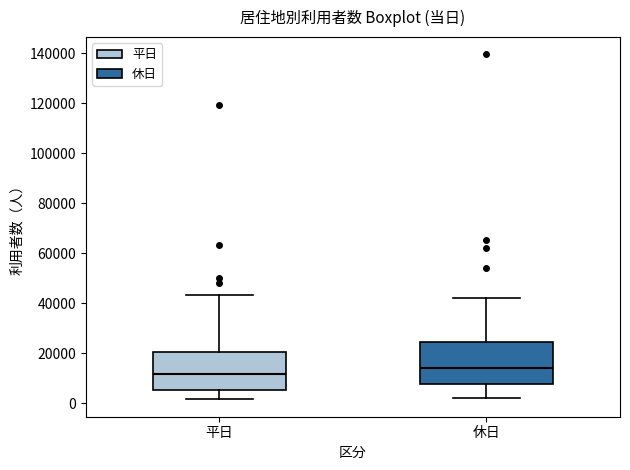

Reading left to right, read every box against the y-axis: the position of its median line, the range the box covers, and the ends of its whiskers. The values are not printed on the chart, so give them approximately, as read against the axis.

平日: median 12000, box 6000 to 20000, whiskers 2000 to 44000
休日: median 14000, box 8000 to 24000, whiskers 2000 to 42000